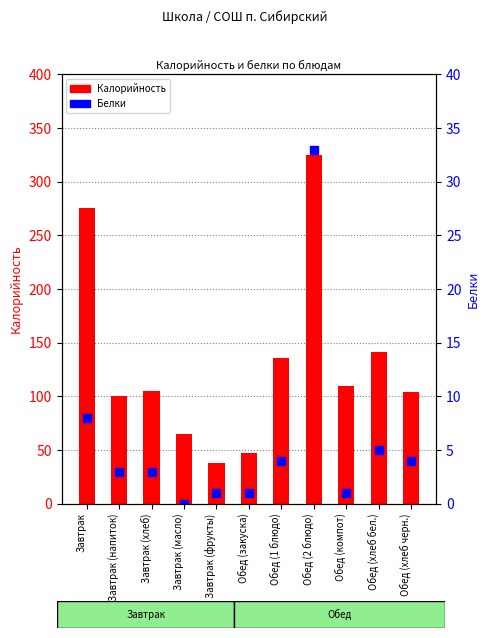

Reading left to right, transcribe all the data shown in this chart.

Калорийность: Завтрак=276	Завтрак (напиток)=100	Завтрак (хлеб)=105	Завтрак (масло)=65	Завтрак (фрукты)=38	Обед (закуска)=47	Обед (1 блюдо)=136	Обед (2 блюдо)=325	Обед (компот)=110	Обед (хлеб бел.)=141	Обед (хлеб черн.)=104
Белки: Завтрак=8	Завтрак (напиток)=3	Завтрак (хлеб)=3	Завтрак (масло)=0	Завтрак (фрукты)=1	Обед (закуска)=1	Обед (1 блюдо)=4	Обед (2 блюдо)=33	Обед (компот)=1	Обед (хлеб бел.)=5	Обед (хлеб черн.)=4